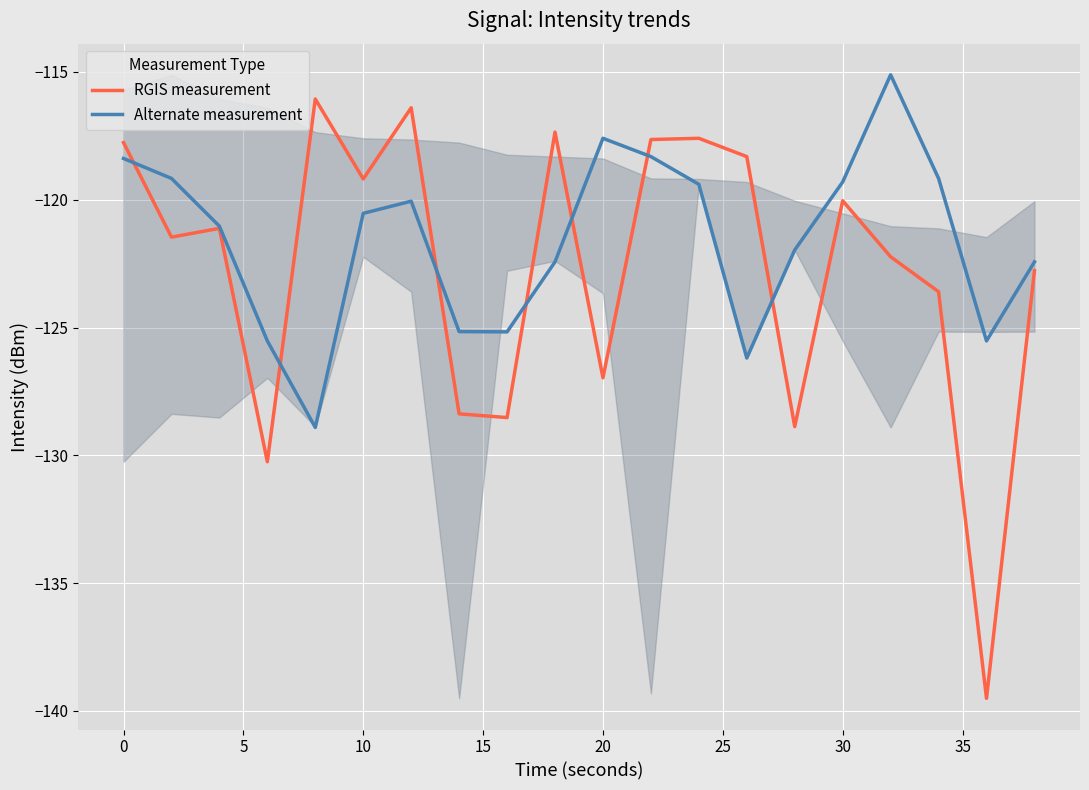

In Alternate measurement, how many points are lower than both neighbors (excluding endpoints)?

4